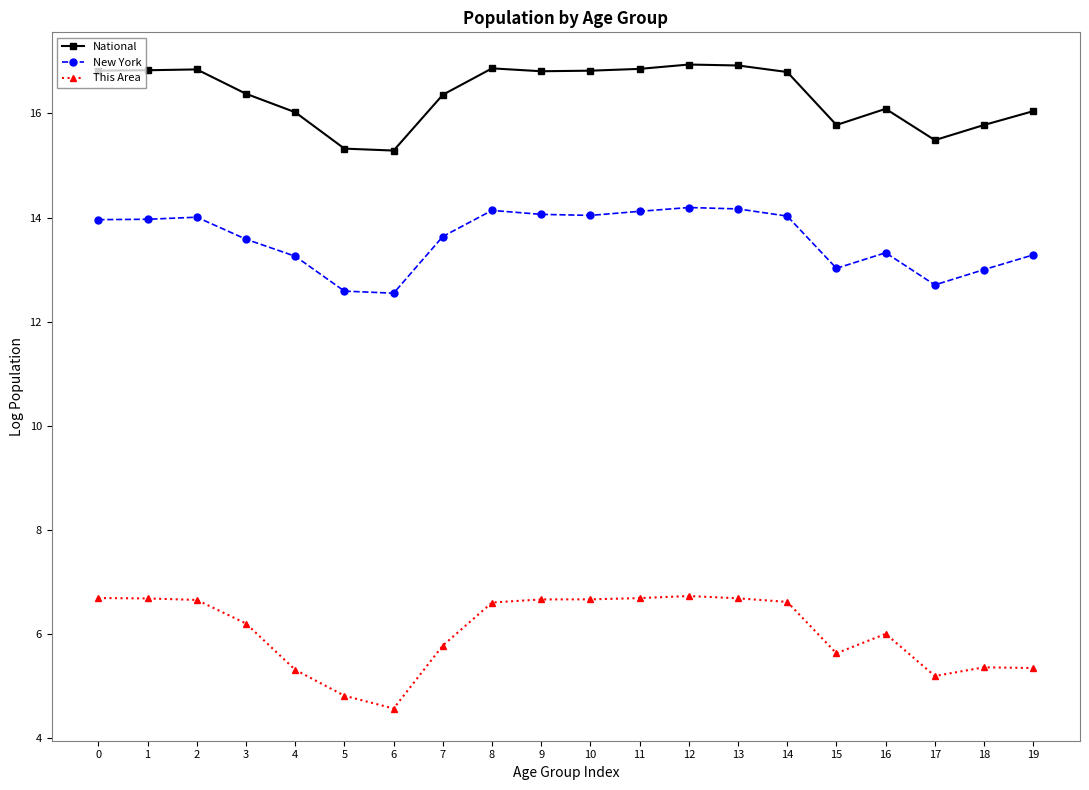

Which series has the largest total across all categories?

National